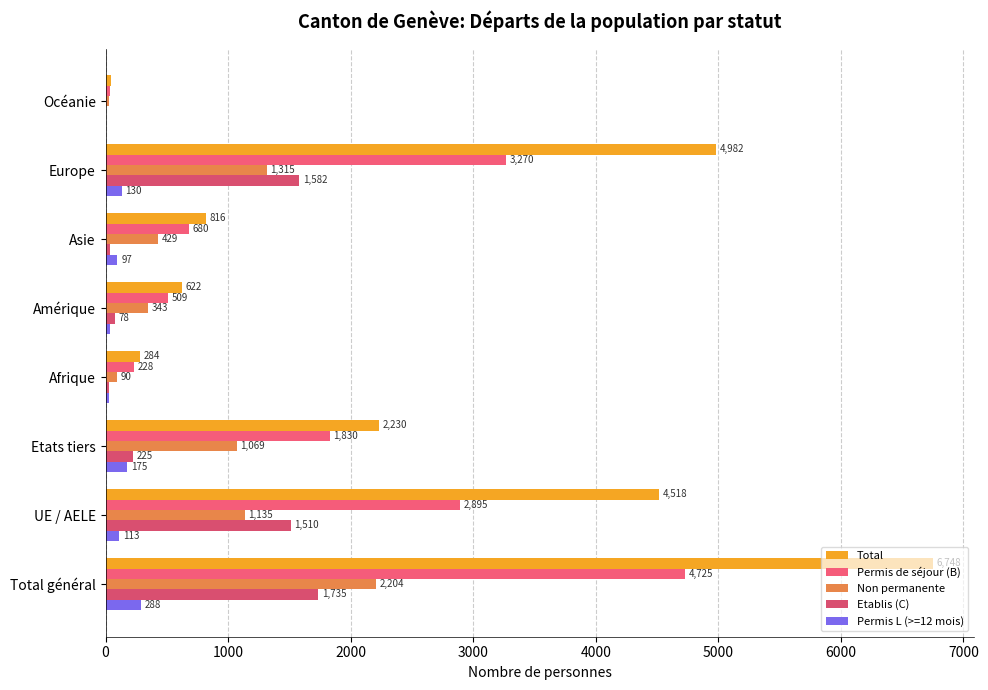

What is the value of the Non permanente bar at the 3rd from the left?

1069